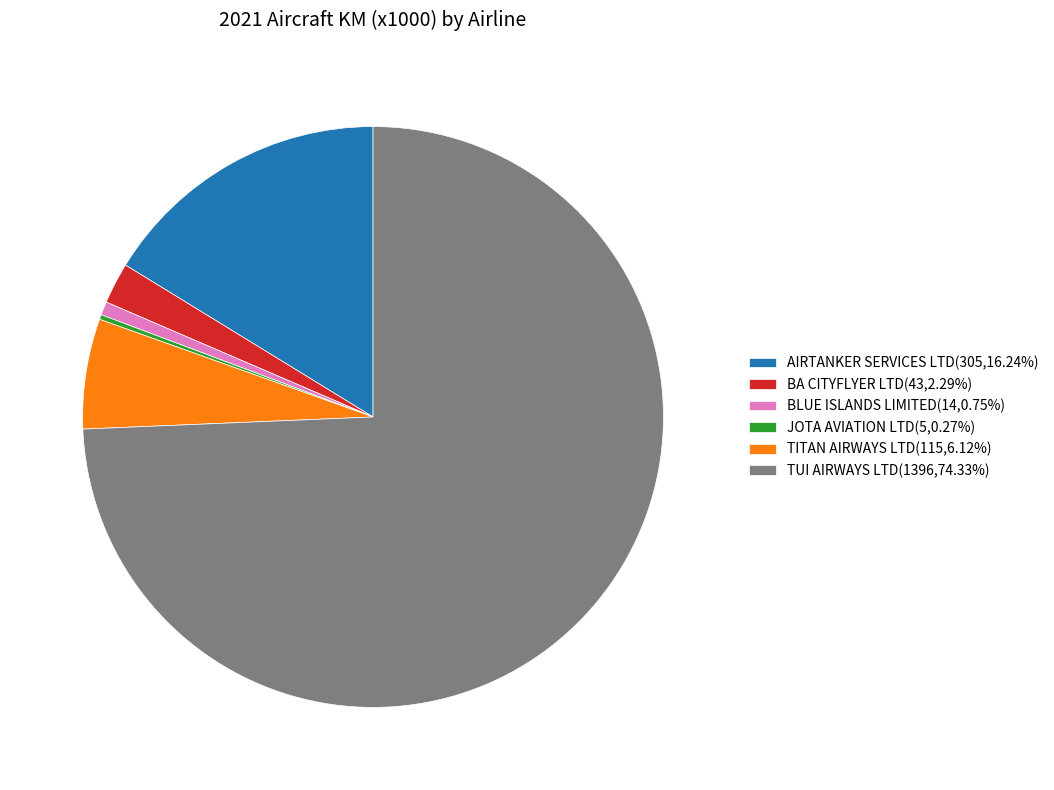

What is the ratio of the value at BA CITYFLYER LTD(43,2.29%) to the value at TITAN AIRWAYS LTD(115,6.12%)?

0.4